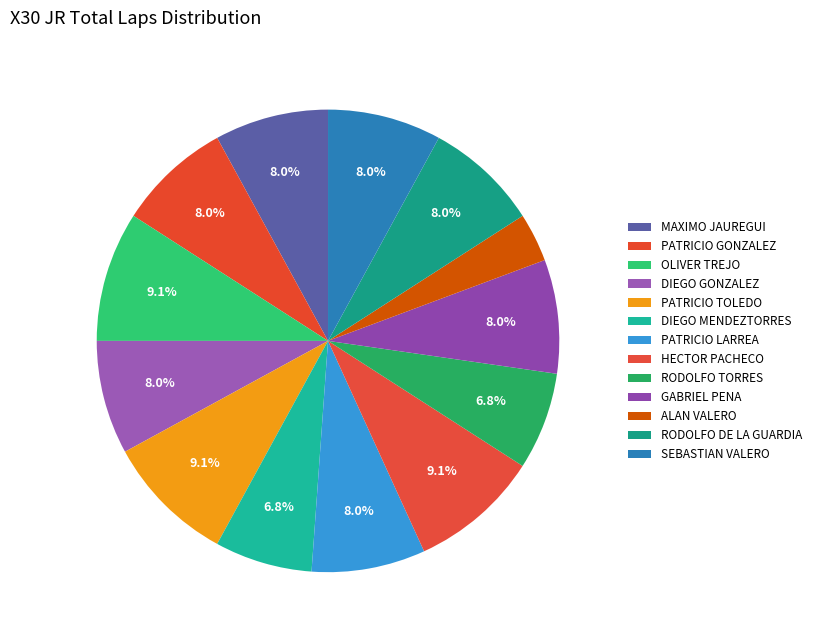

How many segments does this pie chart have?

13